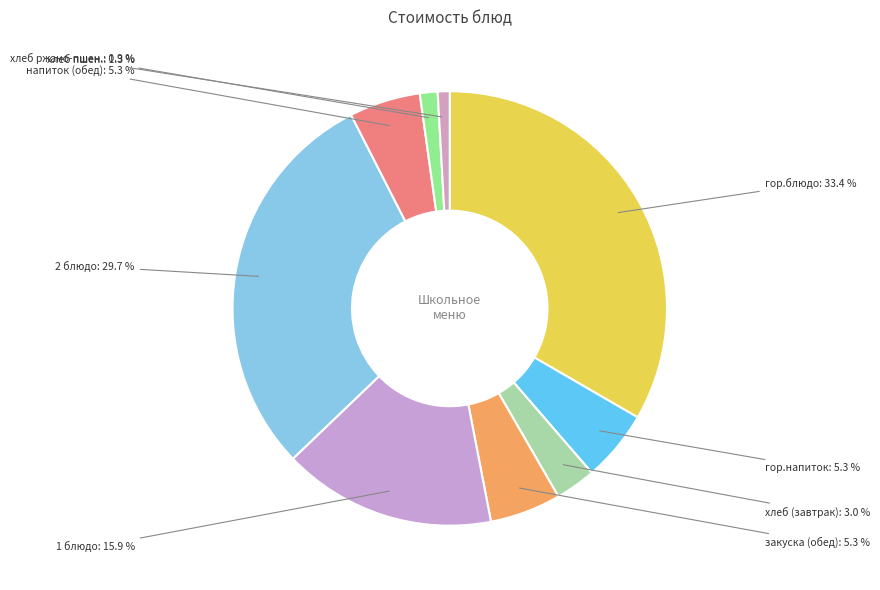

What percentage is the гор.блюдо slice, to the nearest percent?

33%